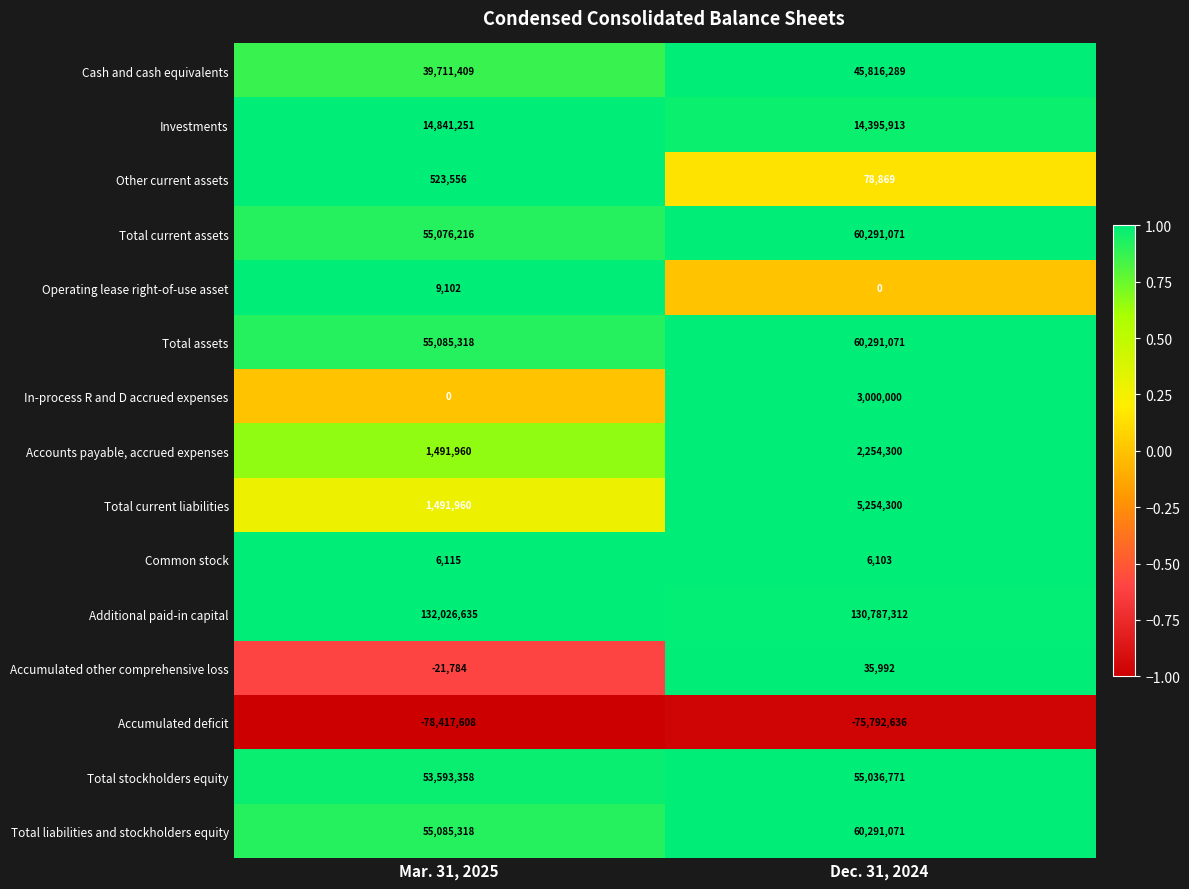

Is it true that Cash and cash equivalents equals 30760540 at Dec. 31, 2024?

False